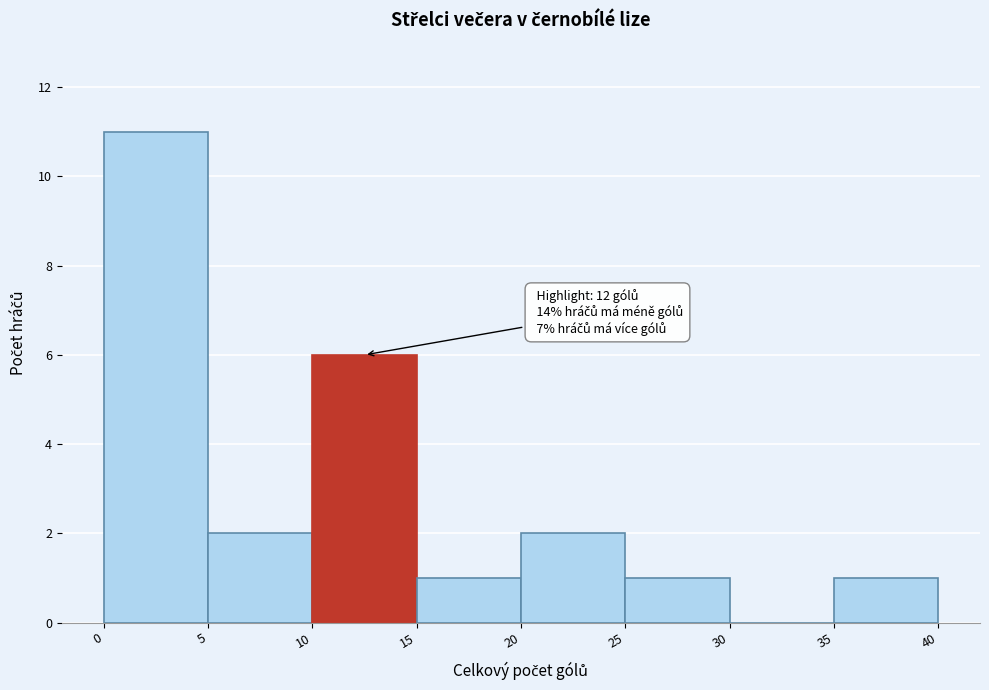

Which range on the x-axis has the tallest bar?

0 to 5